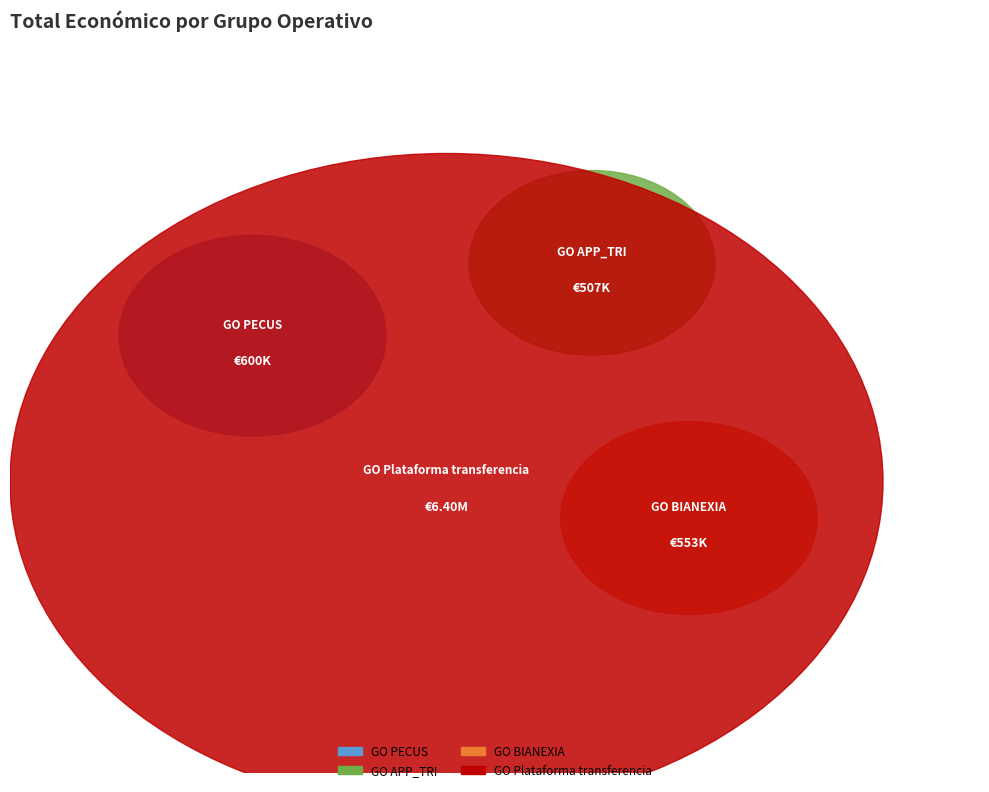

Rank the categories by value from lowest to highest.

GO APP_TRI, GO BIANEXIA, GO PECUS, GO Plataforma transferencia